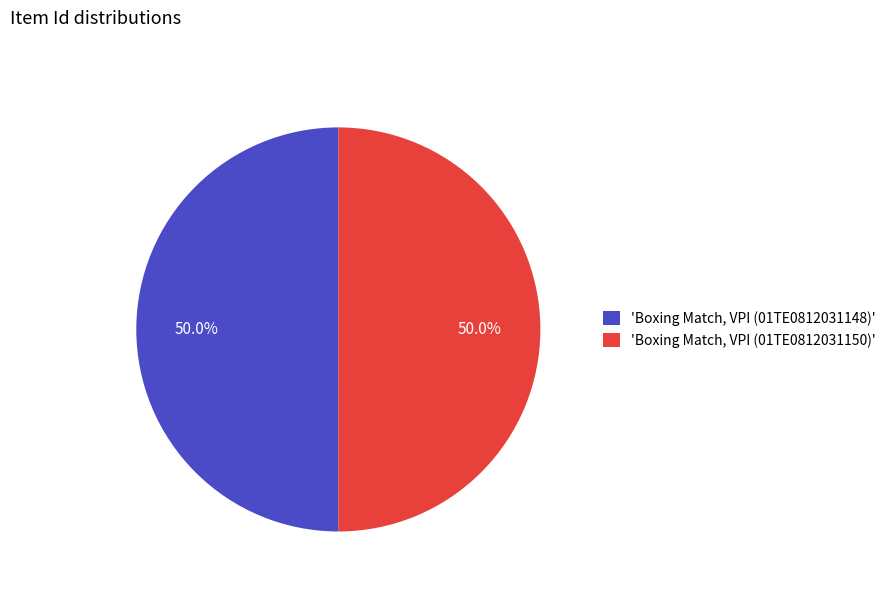

Approximately how many times larger is the value at 'Boxing Match, VPI (01TE0812031150)' compared to 'Boxing Match, VPI (01TE0812031148)'?

1.0